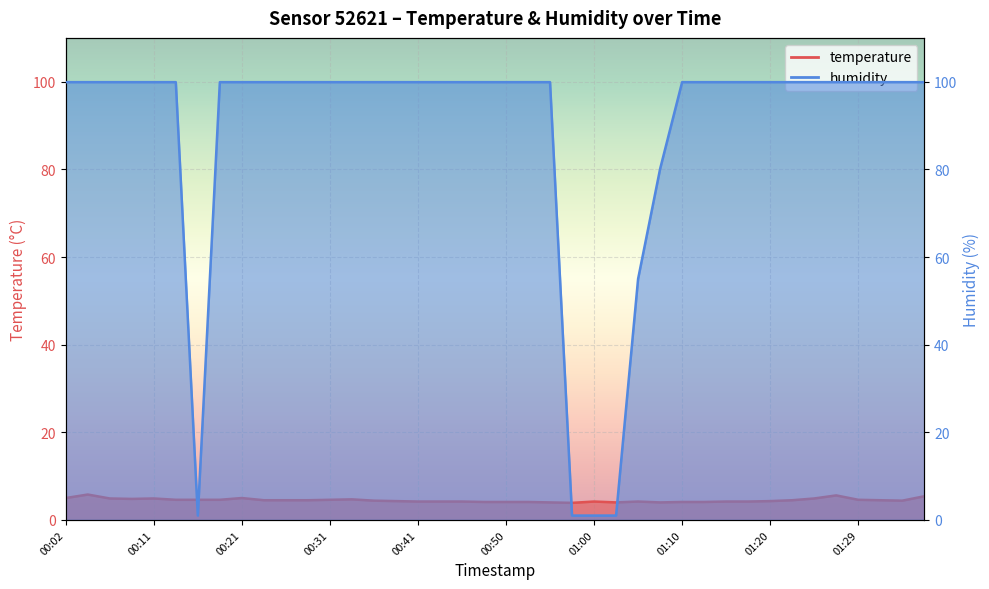

Where is the first local maximum for temperature?

00:04